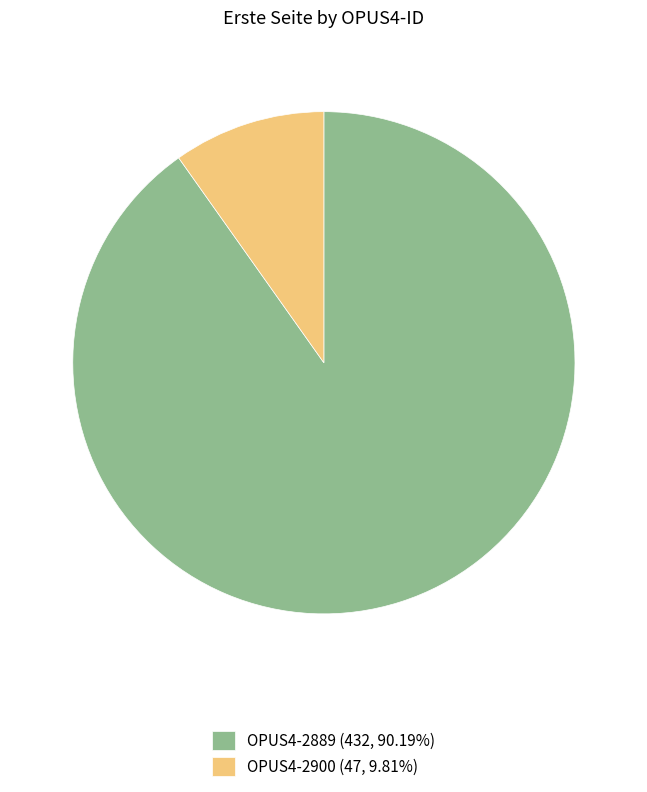

Is the sum of OPUS4-2889 (432, 90.19%) and OPUS4-2900 (47, 9.81%) greater than half?

Yes